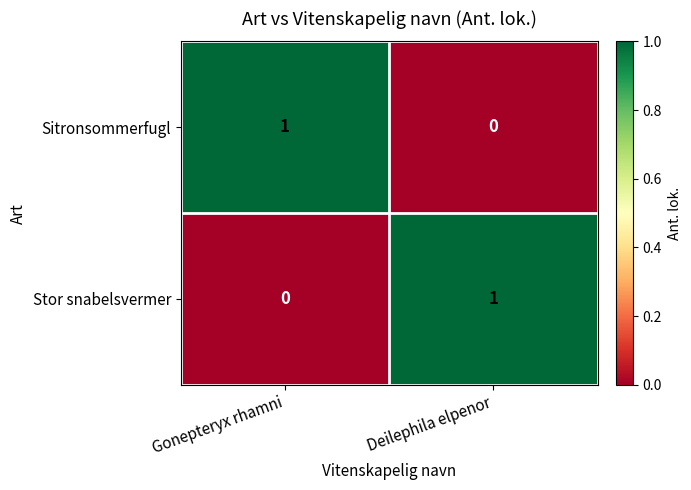

At Gonepteryx rhamni, list the series in order from smallest to largest.

Stor snabelsvermer, Sitronsommerfugl